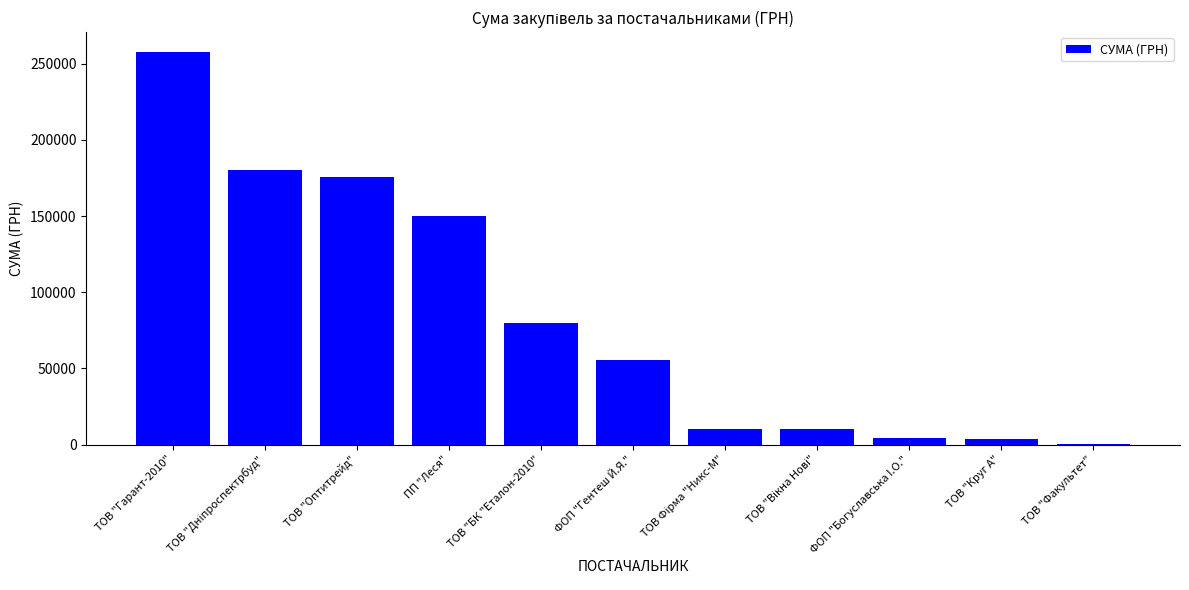

Is it true that the value at ТОВ "БК "Еталон-2010" is 79778.0?

True